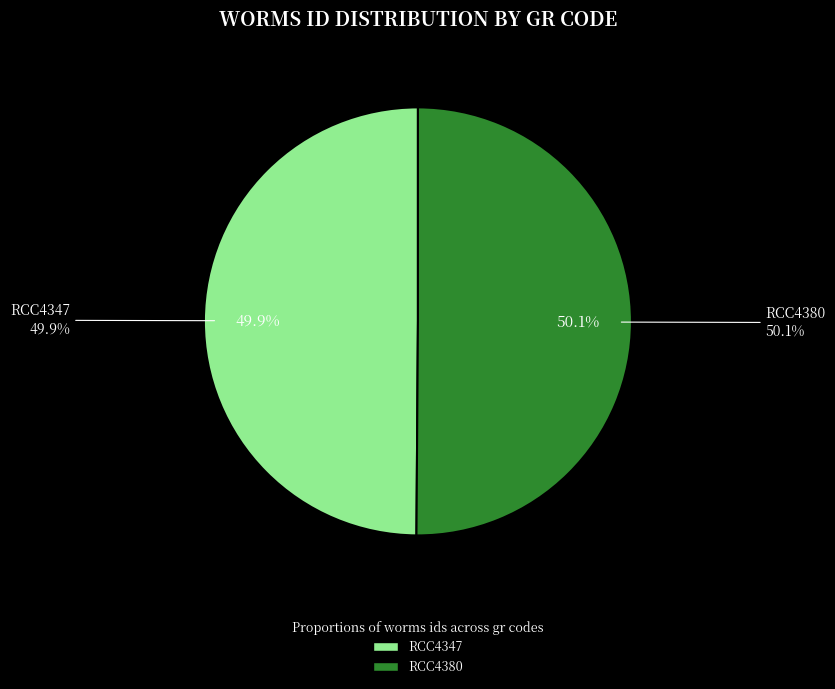

Which slice is the smallest?

RCC4347